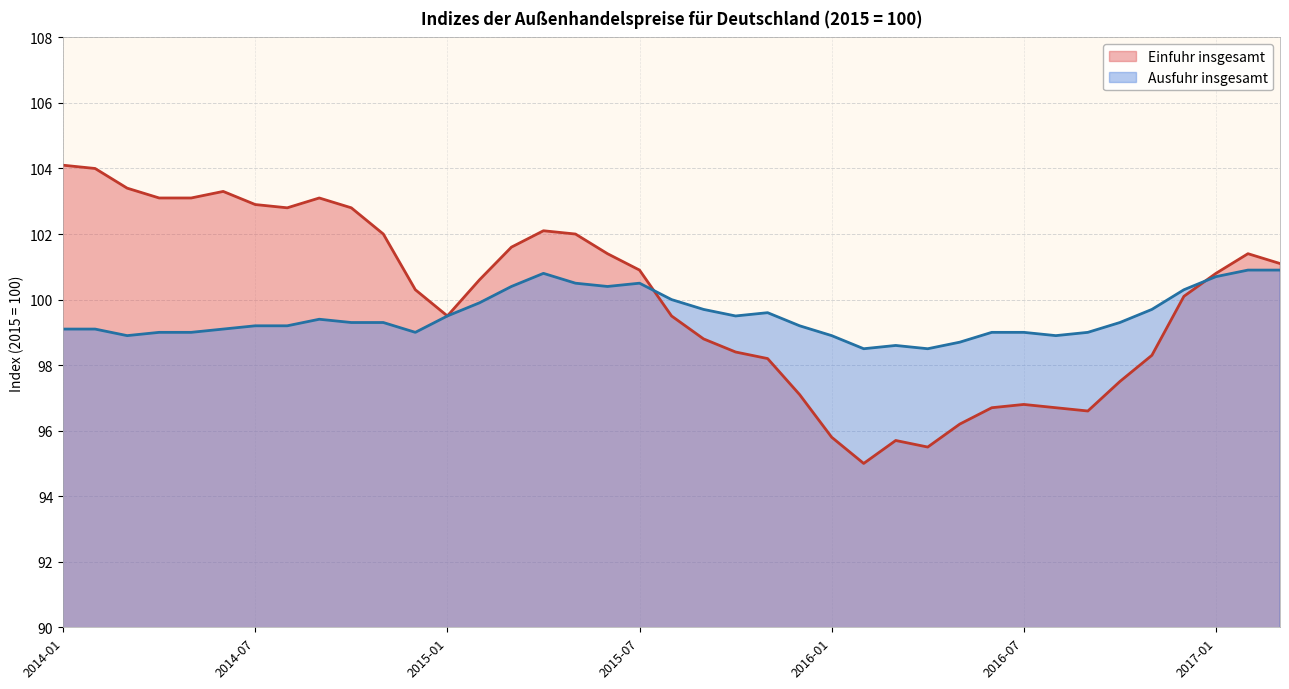

What is the label of the 11th point from the left?

2014-11